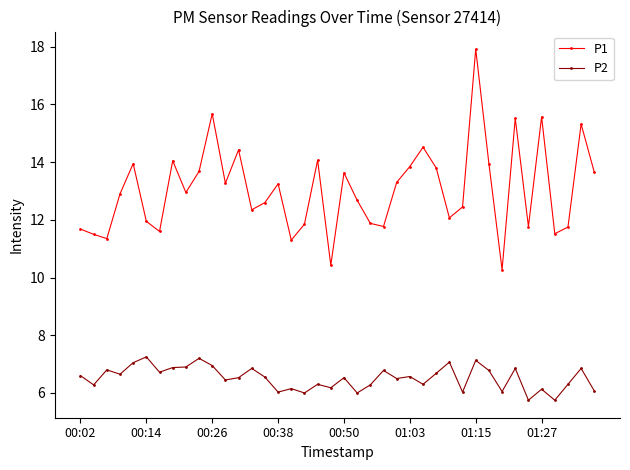

What is the average value of the P1 series?

13.1